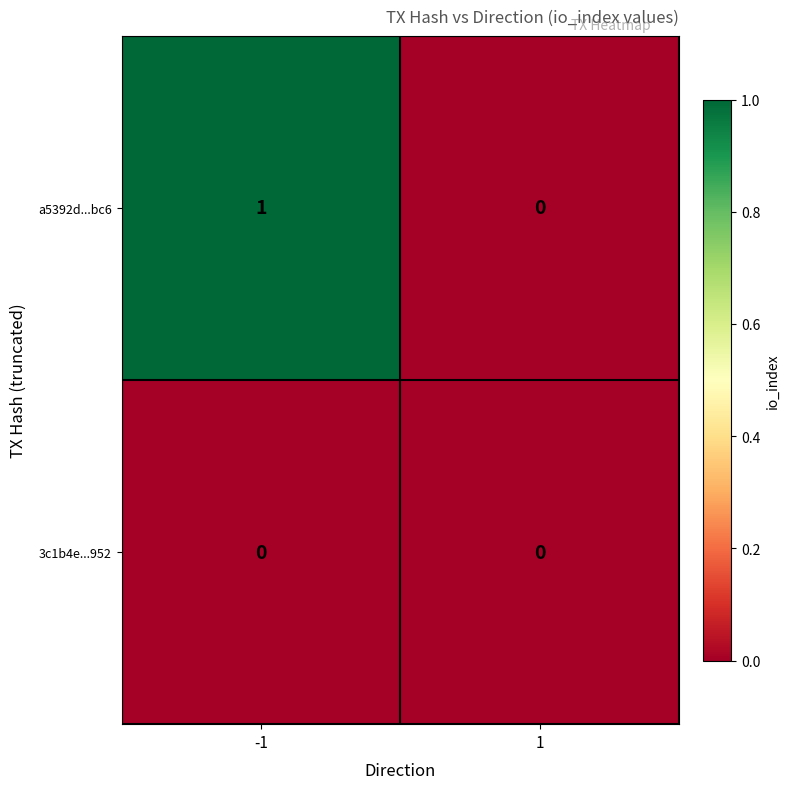

Reading left to right, what are all the values shown in this chart?

a5392d...bc6: 1	0
3c1b4e...952: 0	0